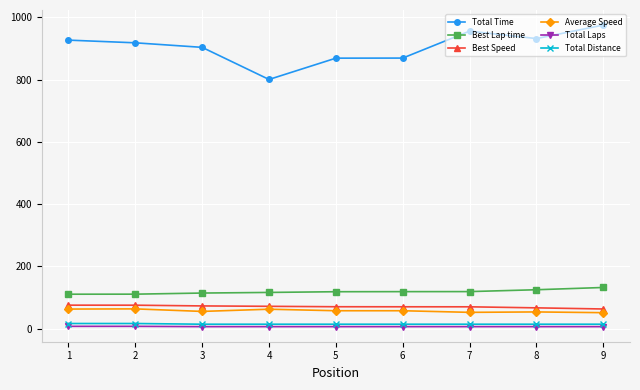

List the series in order of their peak value, highest first.

Total Time, Best Lap time, Best Speed, Average Speed, Total Distance, Total Laps